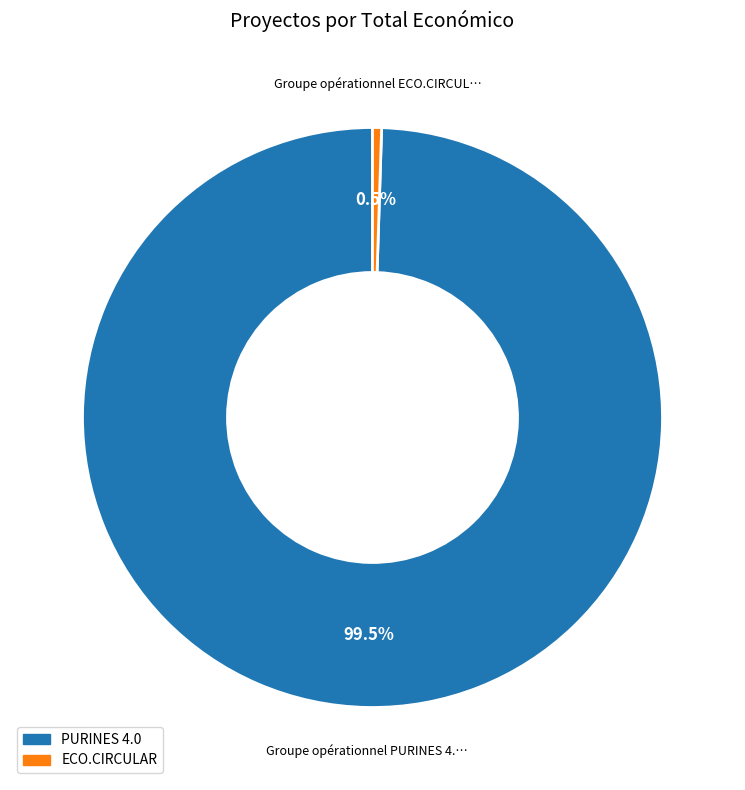

Is there any slice that represents more than half of the pie?

Yes